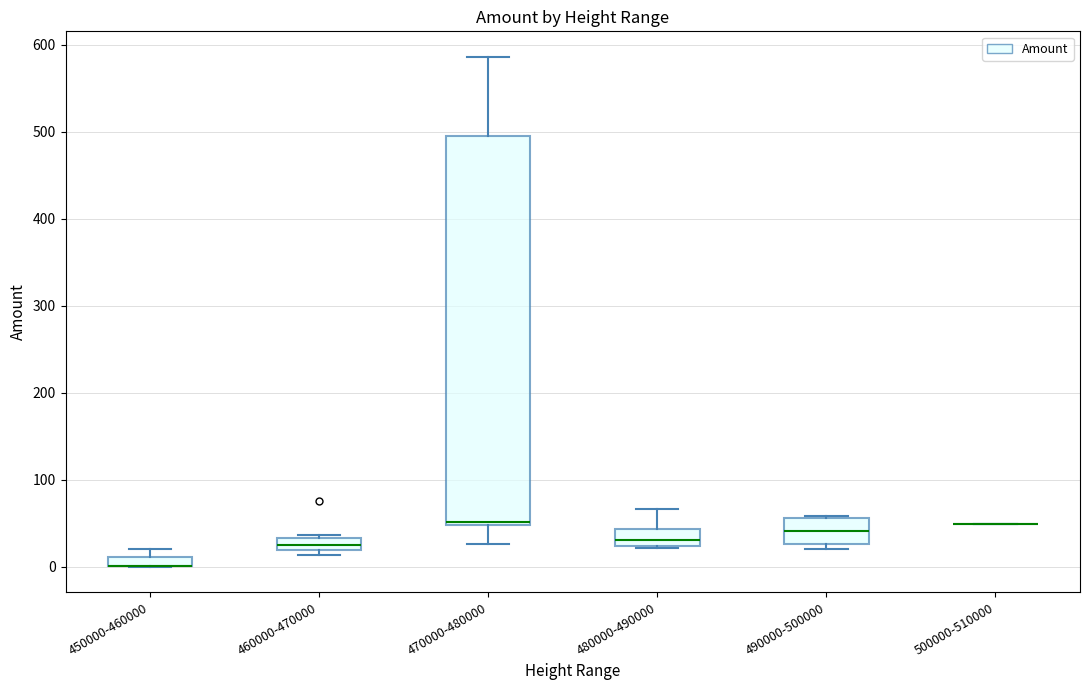

Which box is the tallest, from its lower edge to its upper edge?

470000-480000